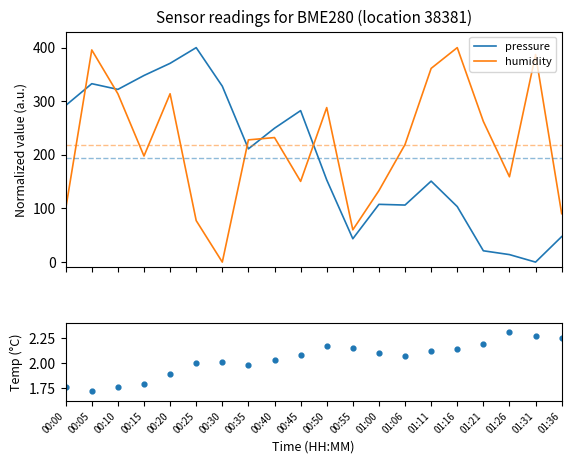

Which series has the largest total across all categories?

humidity